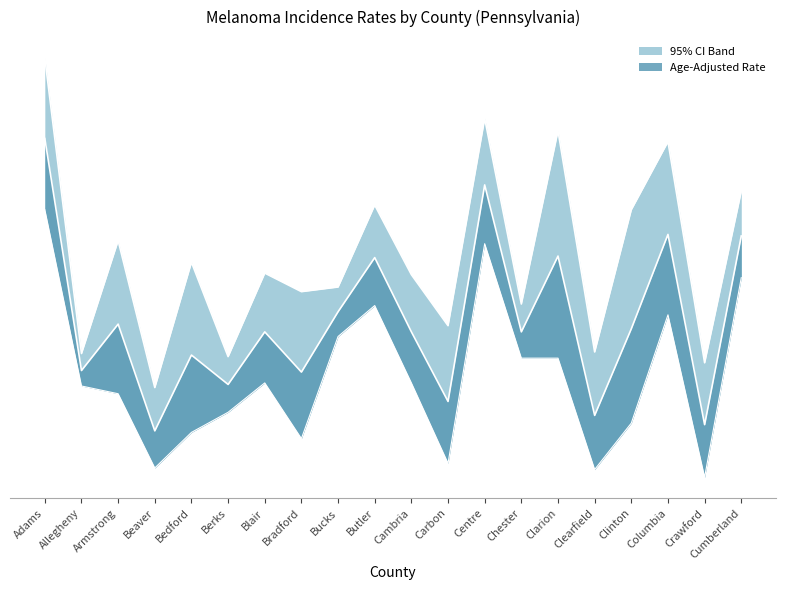

List the labels in order of Age-Adjusted Rate value, smallest first.

Beaver, Crawford, Clearfield, Carbon, Berks, Bradford, Allegheny, Bedford, Blair, Cambria, Chester, Clinton, Armstrong, Bucks, Butler, Clarion, Cumberland, Columbia, Centre, Adams